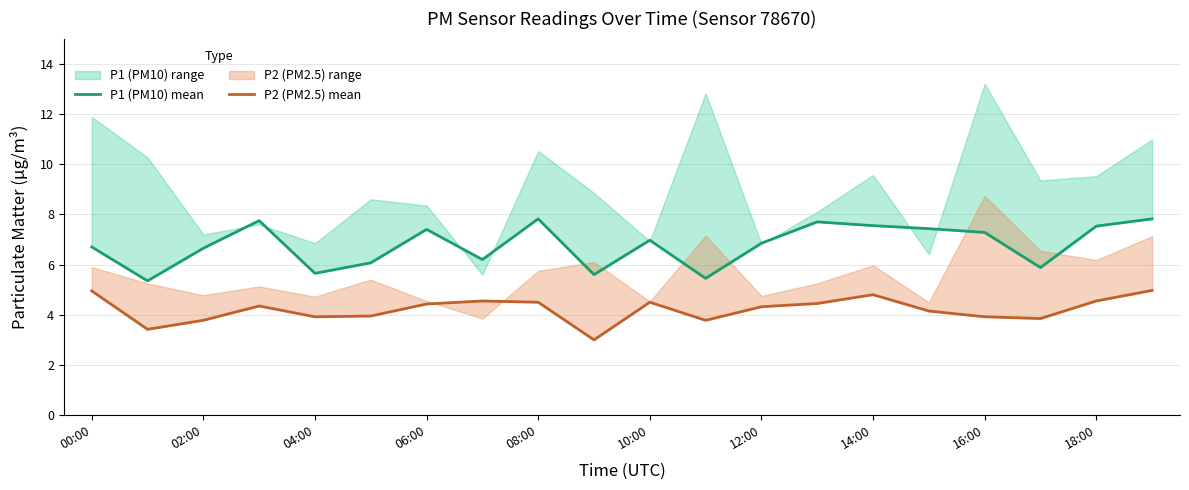

How many data points does each series have?

20